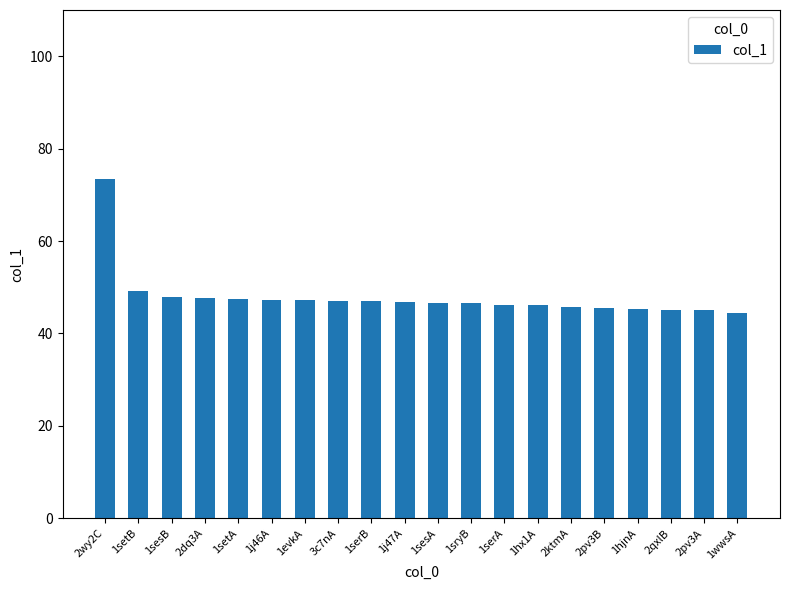

What is the sum of all values?

957.5